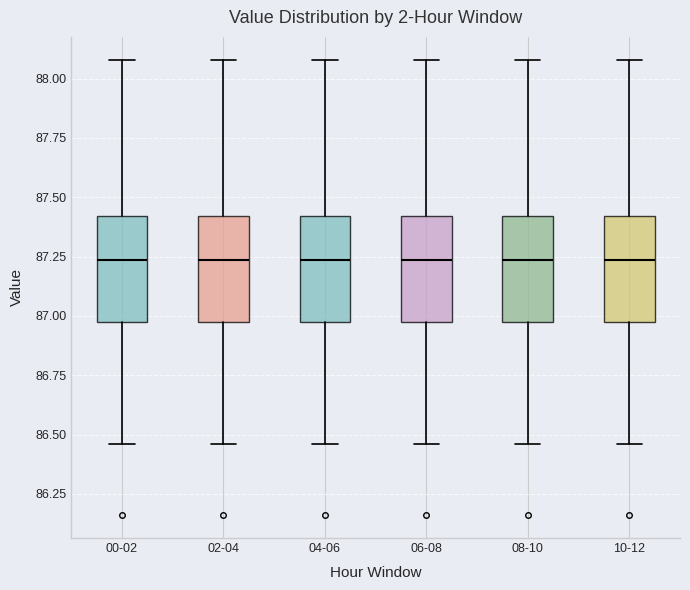

Where does the lower whisker of the box for 04-06 end on the y-axis? The values are not printed on the chart, so give them approximately, as read against the axis.

86.45